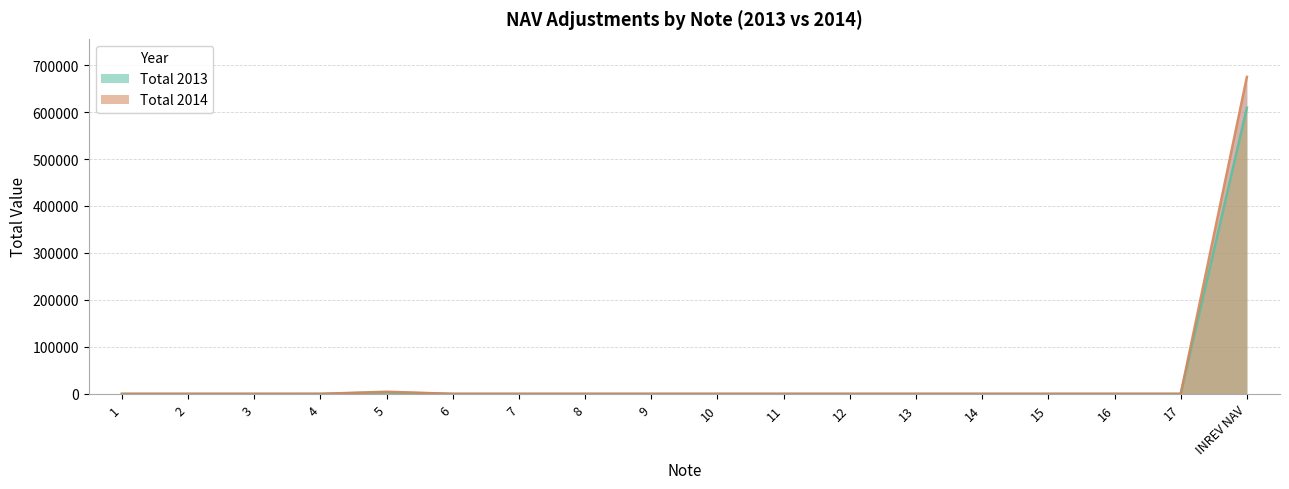

Between which two adjacent categories do Total 2014 and Total 2013 first intersect?

4 and 5